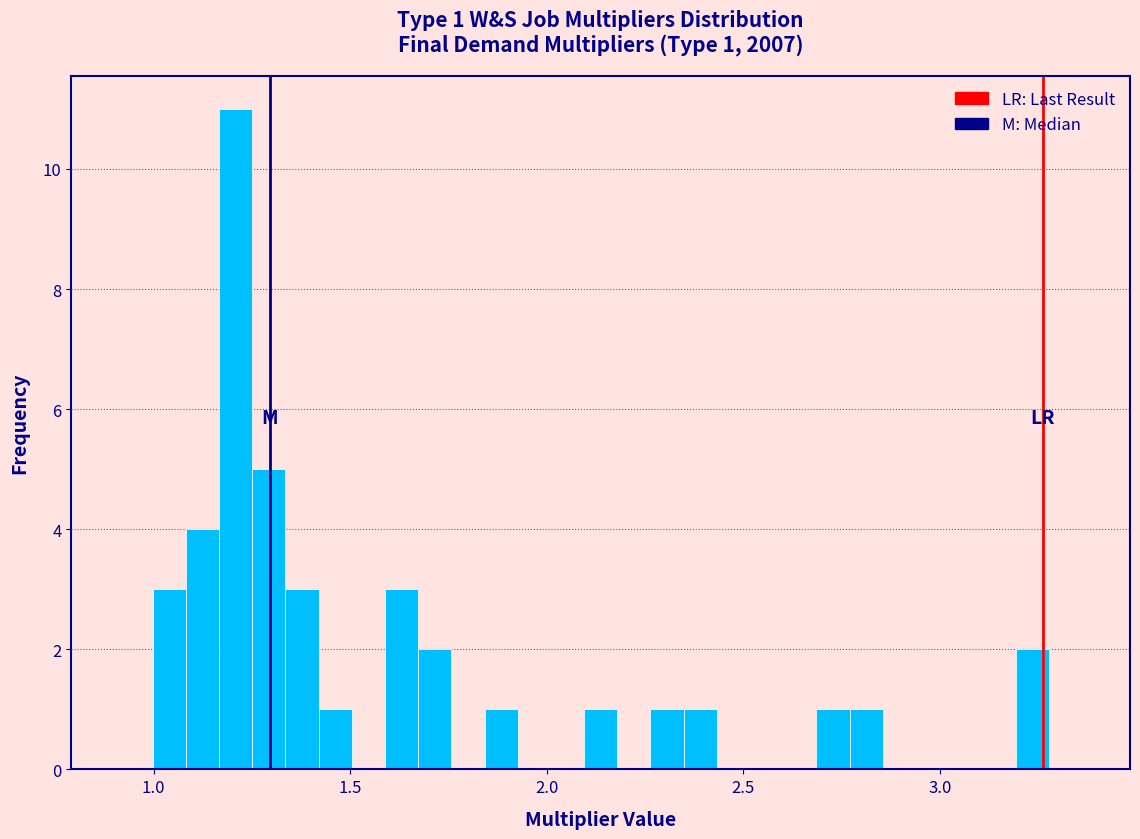

Around what value on the x-axis is the tallest bar? Give the approximate position of its centre, as read against the axis.

1.20